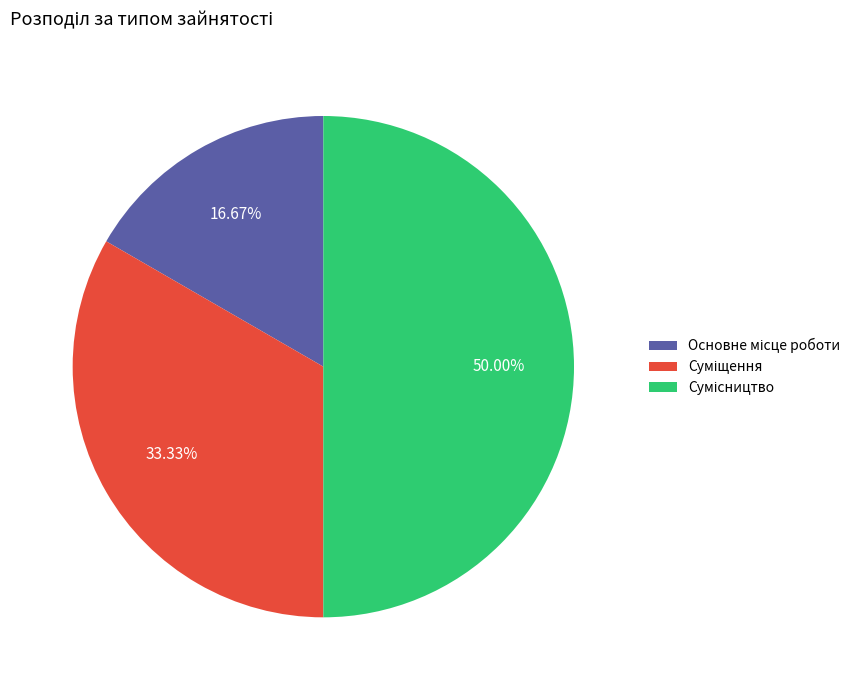

Is it true that Суміщення is 33% of the pie?

True